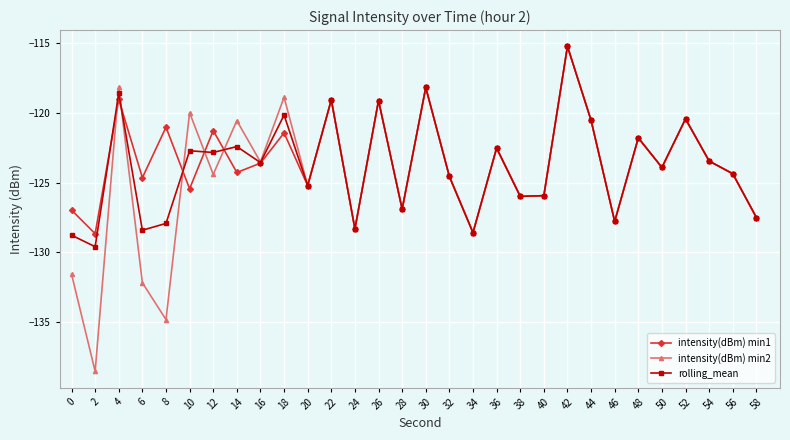

What is the difference between the maximum and minimum values in the rolling_mean series?

14.4